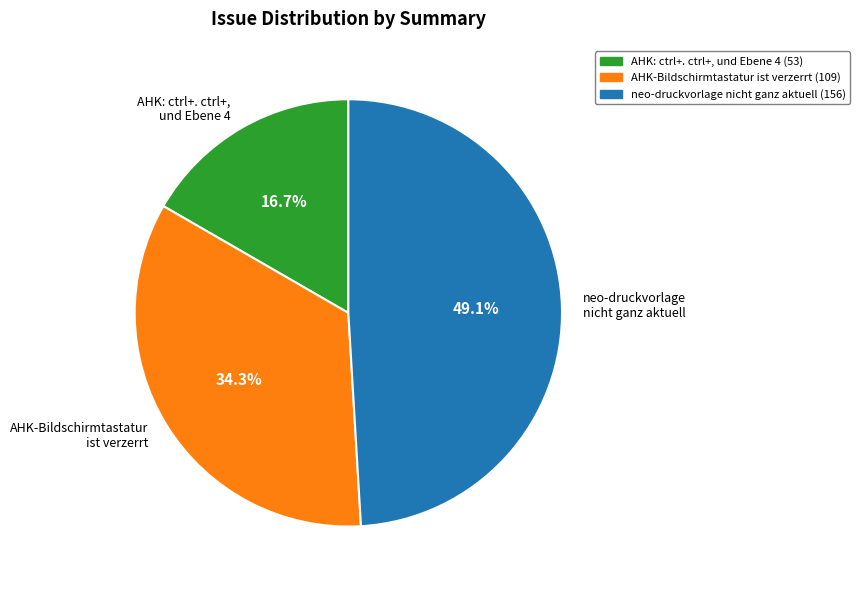

Count the number of slices in the pie.

3